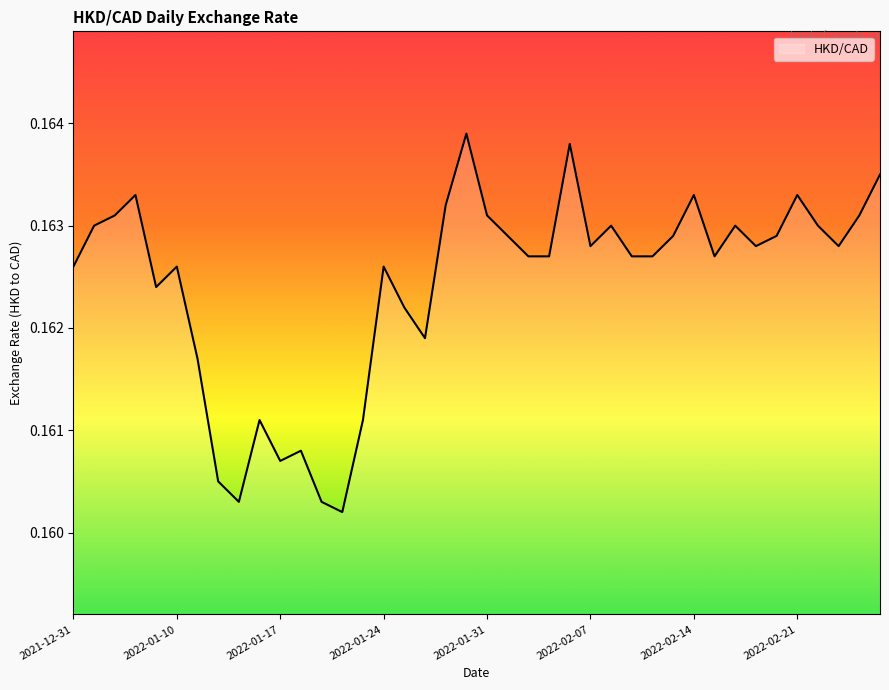

Where is the first local minimum?

2022-01-07